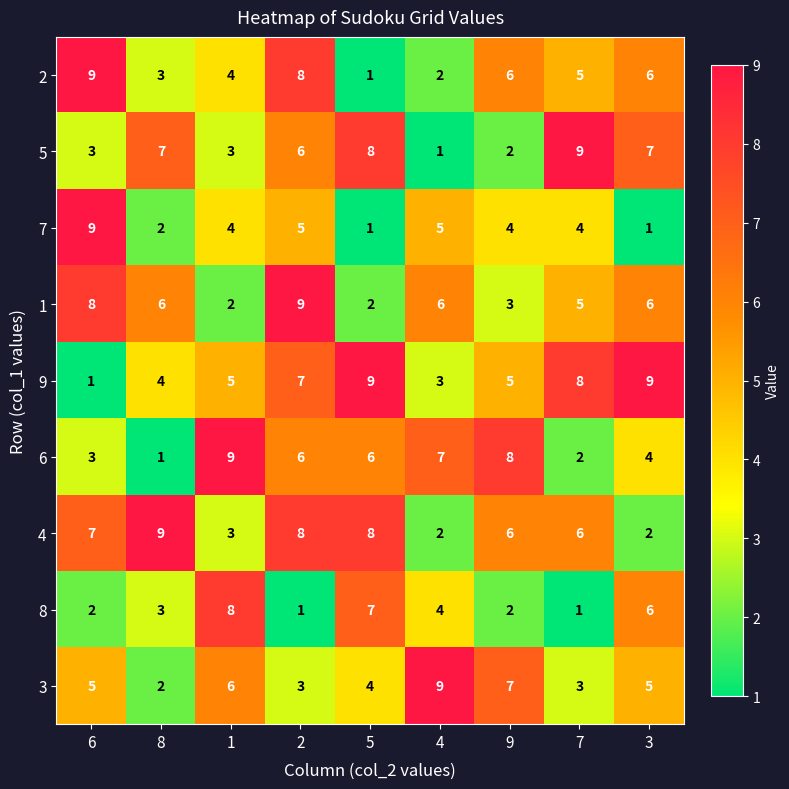

What is the maximum value shown in the chart?

9